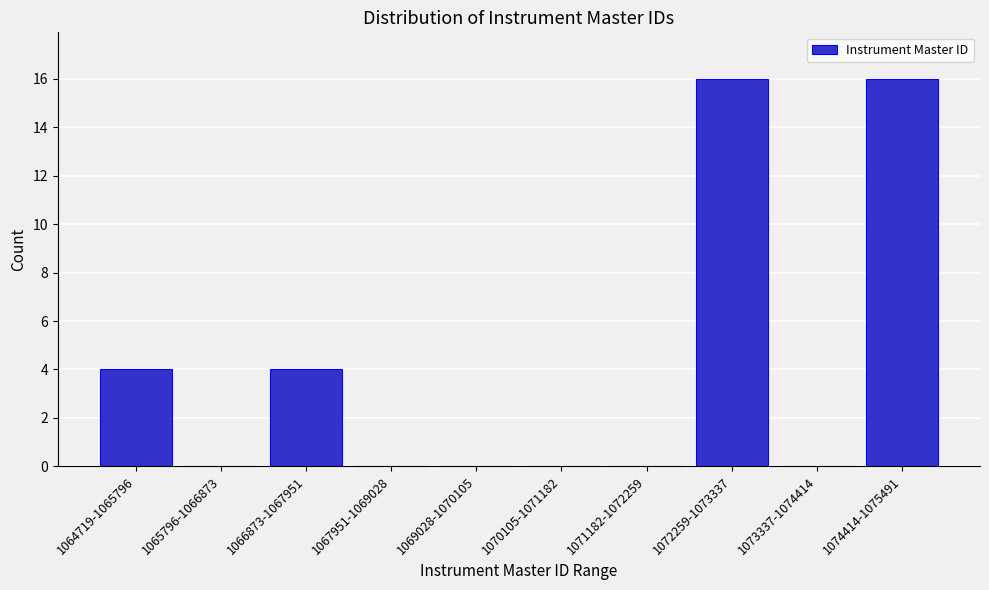

Reading right to left, extract all data points from this chart.

1074414-1075491=16	1073337-1074414=0	1072259-1073337=16	1071182-1072259=0	1070105-1071182=0	1069028-1070105=0	1067951-1069028=0	1066873-1067951=4	1065796-1066873=0	1064719-1065796=4